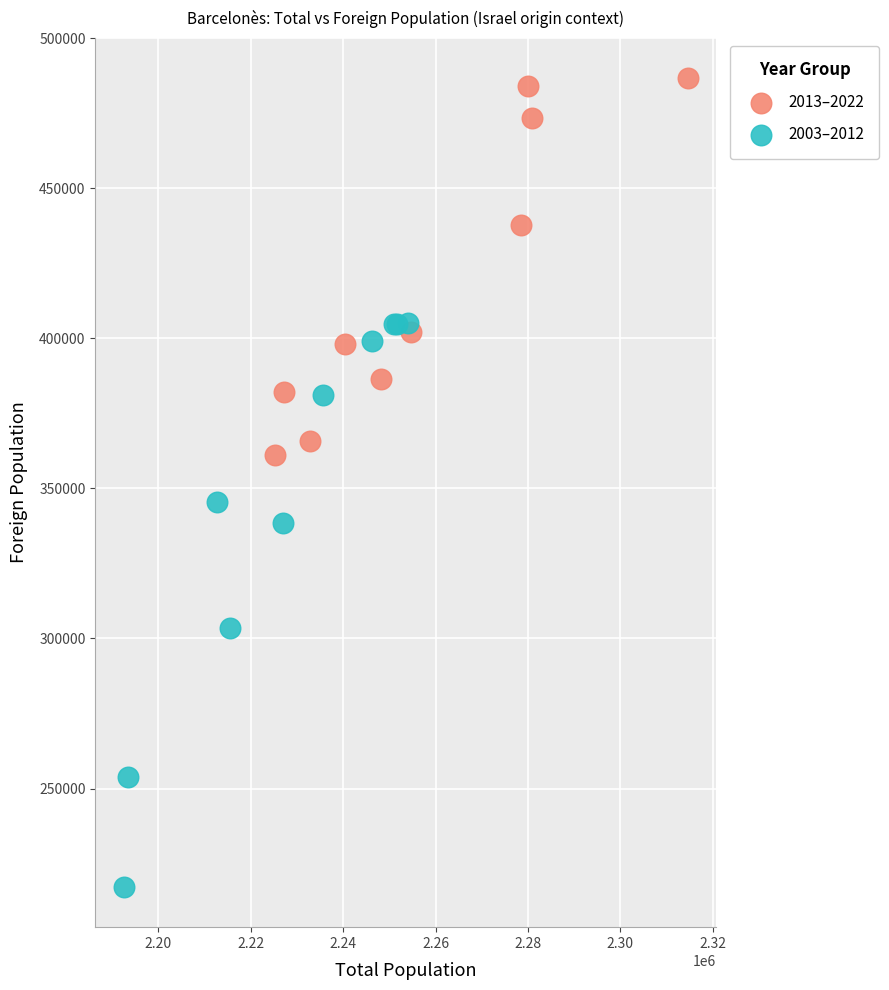

Which series contains the lowest Y value?

2003–2012